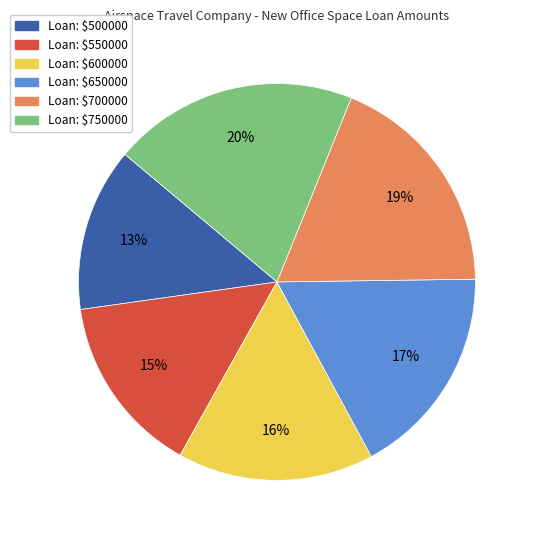

Is there a majority slice in this chart?

No